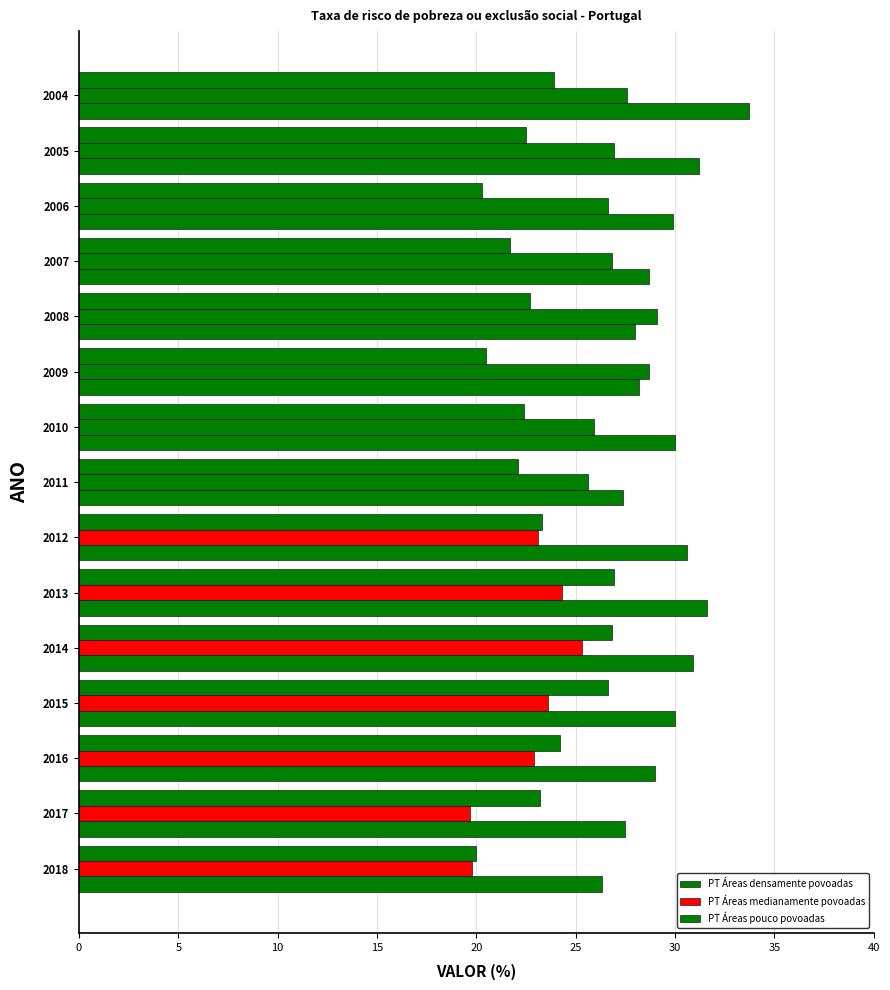

How many series are shown in this chart?

3